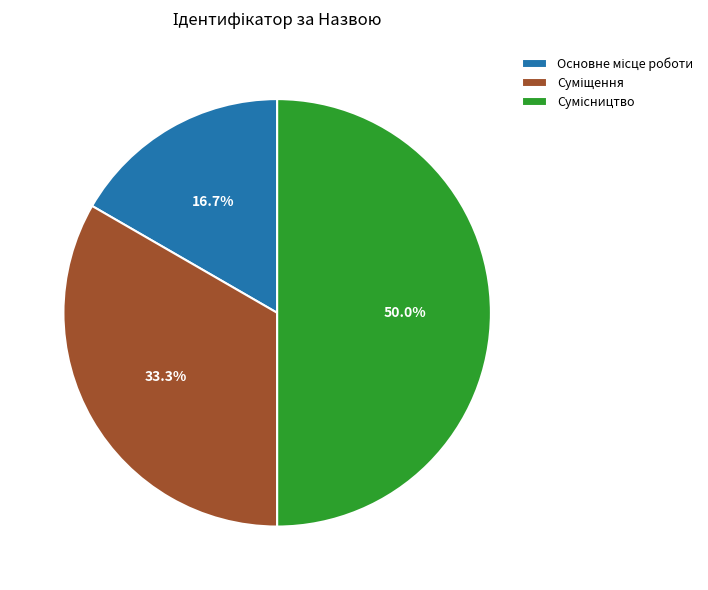

Is there any slice that represents more than half of the pie?

No